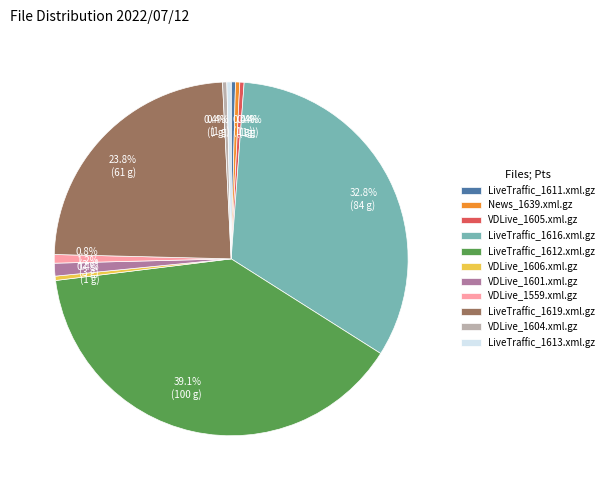

Which category has the biggest portion of the pie?

LiveTraffic_1612.xml.gz